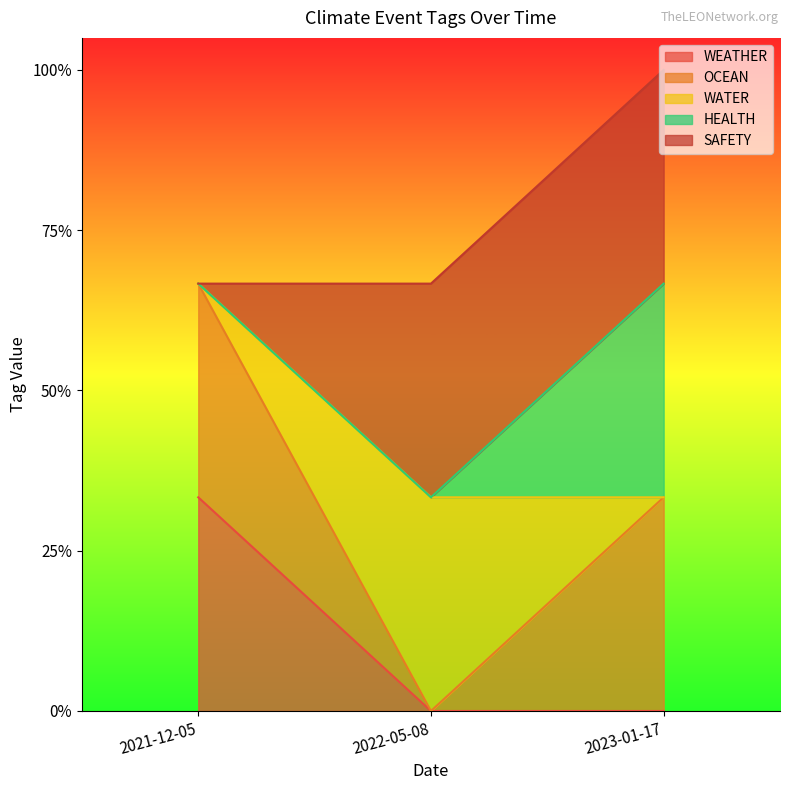

Does the chart display data point markers on the line(s)?

No